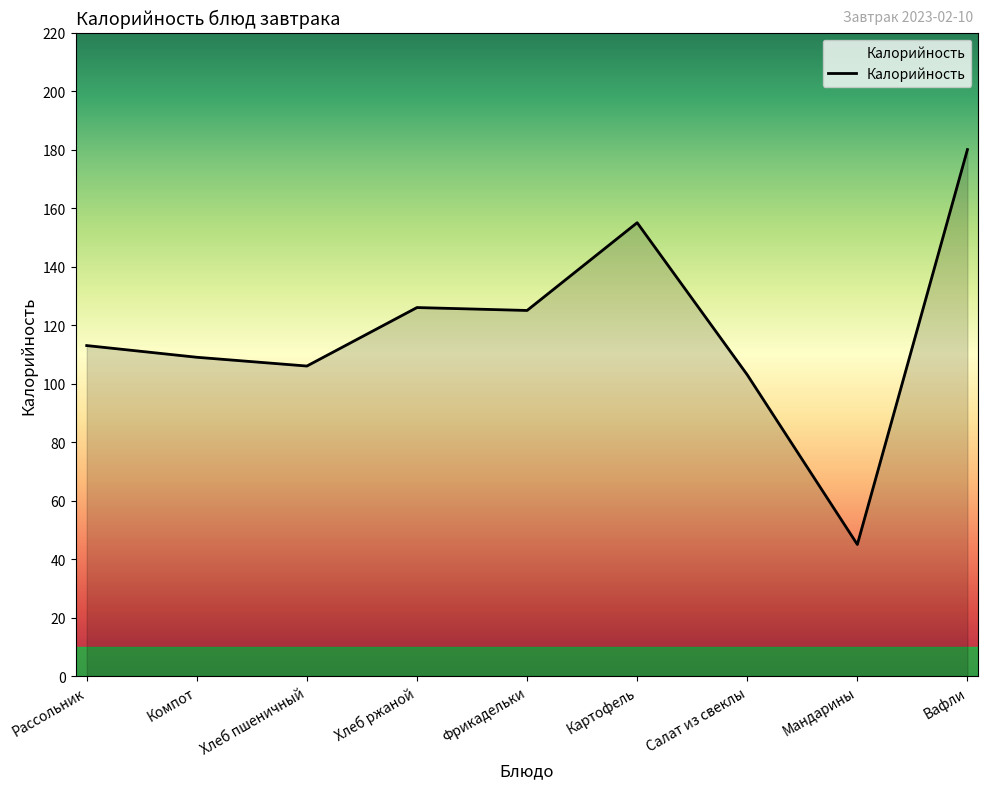

Which label corresponds to the smallest value in the chart?

Мандарины